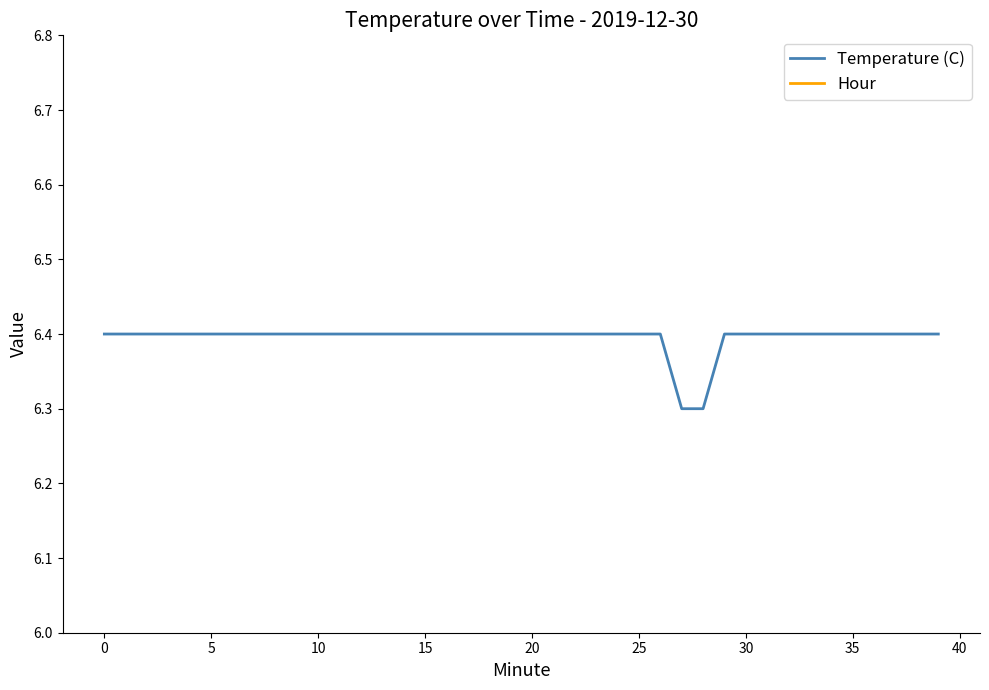

How many lines are shown in the chart?

2